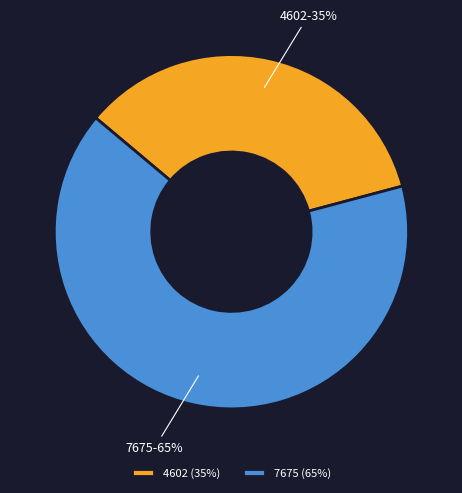

To the nearest percent, what is the combined percentage of 7675 and 4602?

100%